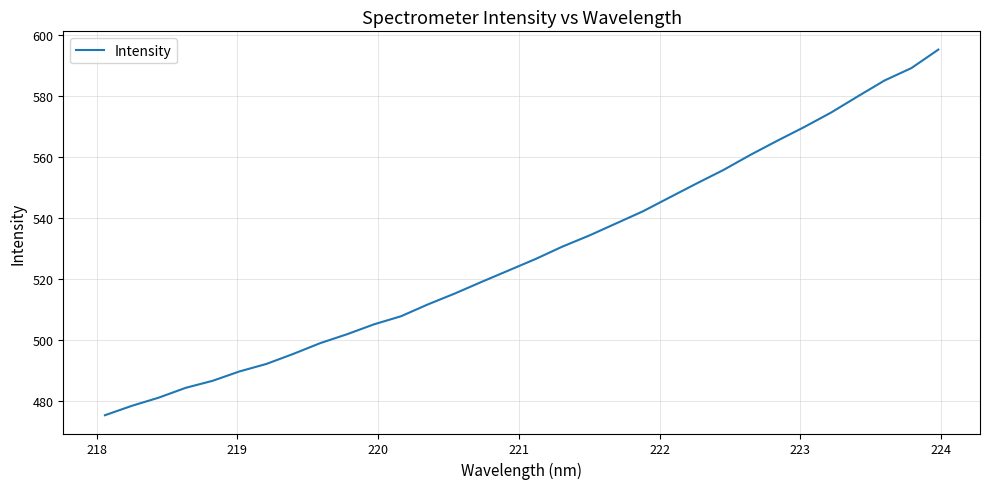

What is the maximum value shown in the chart?

595.3